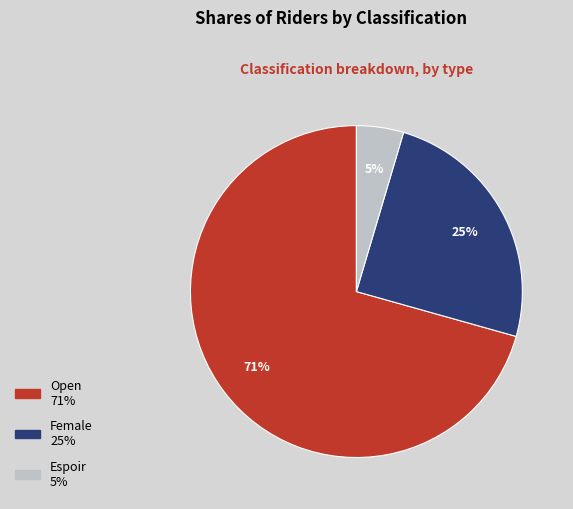

The Open slice represents 84% of the pie. True or false?

False